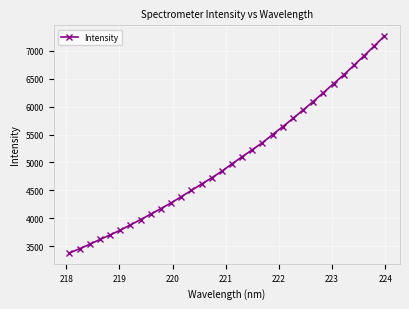

True or false: there are more than 2 points higher than both neighbors.

False